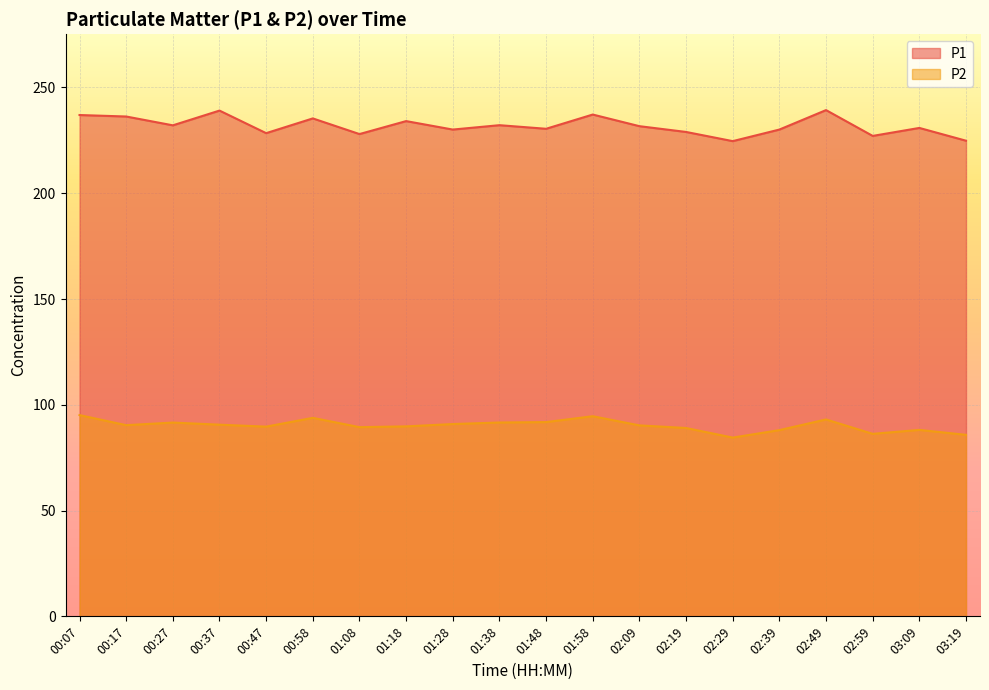

Which category has the lowest value in the P2 series?

02:29